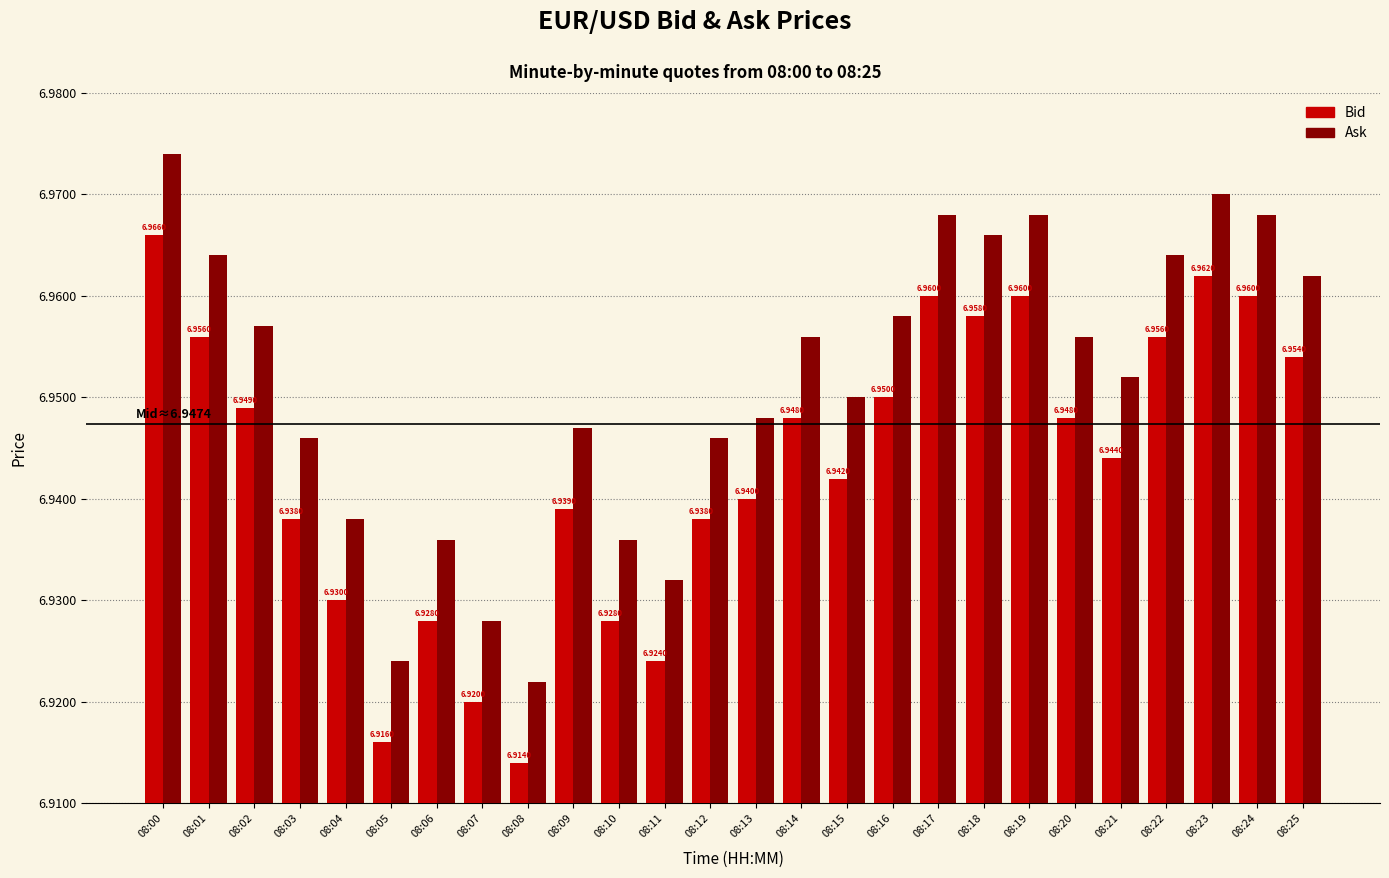

What is the total value across all series at 08:24?

13.9